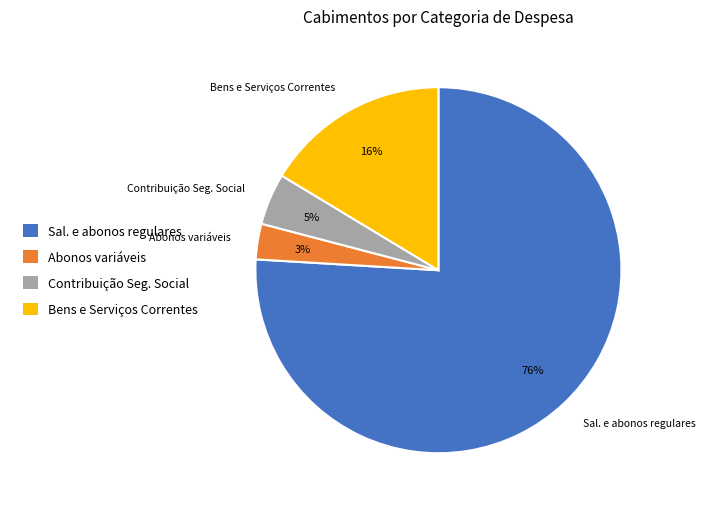

To the nearest percent, what is the difference between the largest and smallest slice percentages?

73%